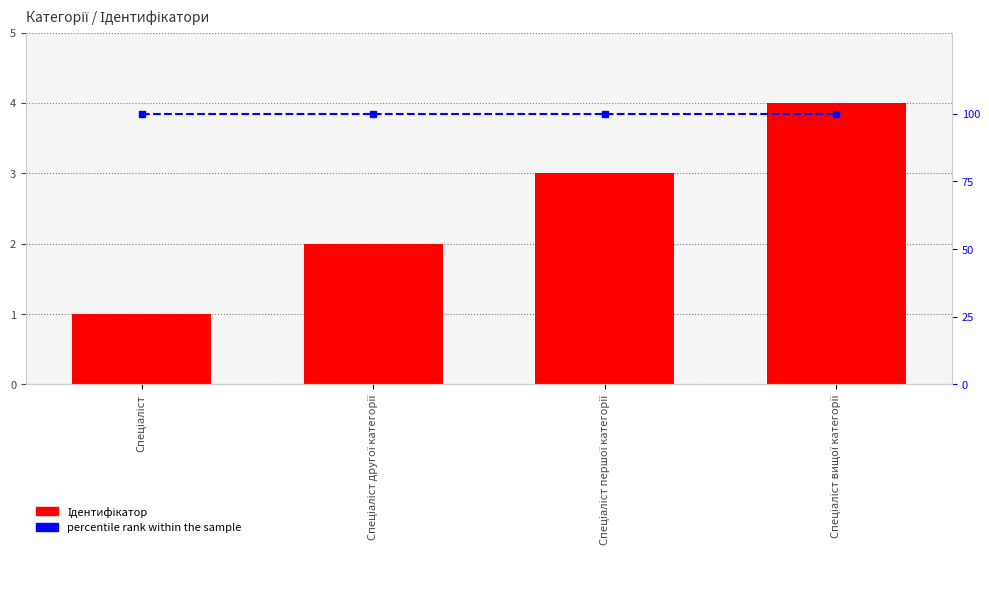

Reading left to right, extract all data points from this chart.

Ідентифікатор: 1	2	3	4
percentile rank within the sample: 100	100	100	100